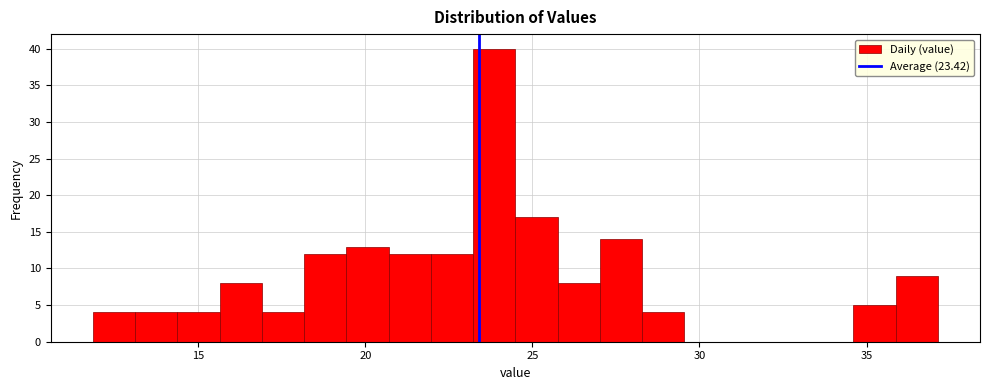

Read against the x-axis, roughly where is the centre of the tallest bar?

24.0